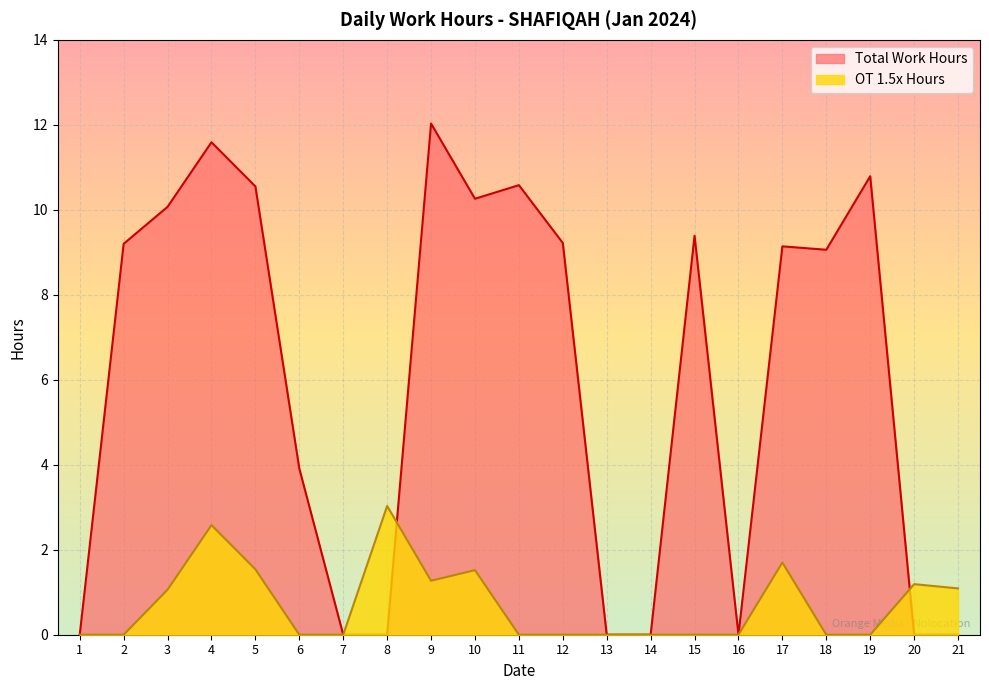

List the labels in order of value, largest first.

8, 4, 17, 5, 10, 9, 20, 21, 3, 1, 2, 6, 7, 11, 12, 13, 14, 15, 16, 18, 19